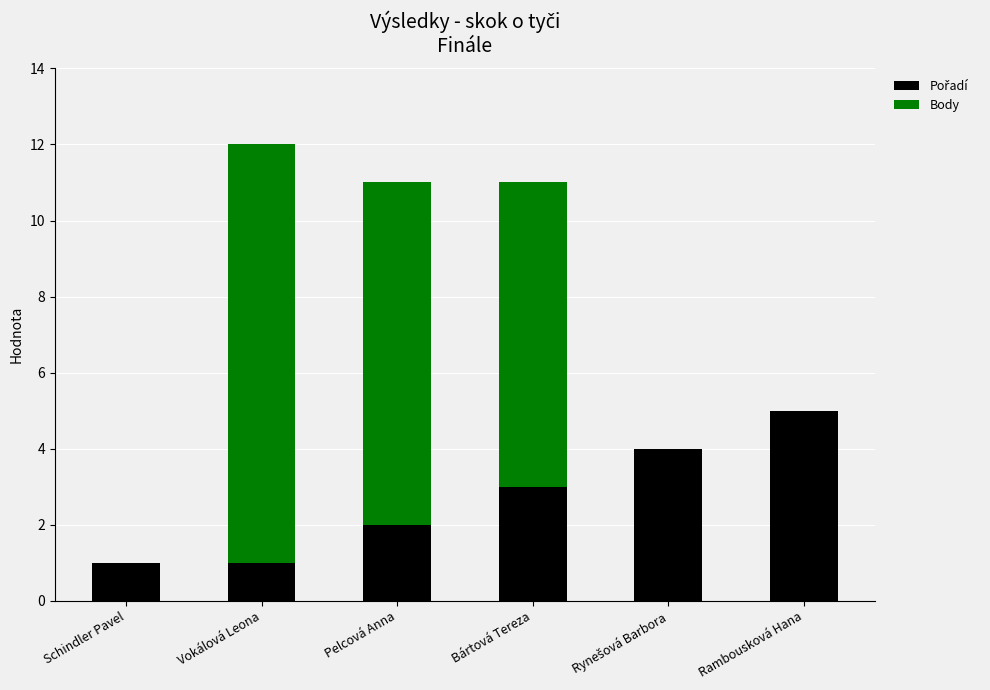

What is the total value across all series at Rambousková Hana?

5